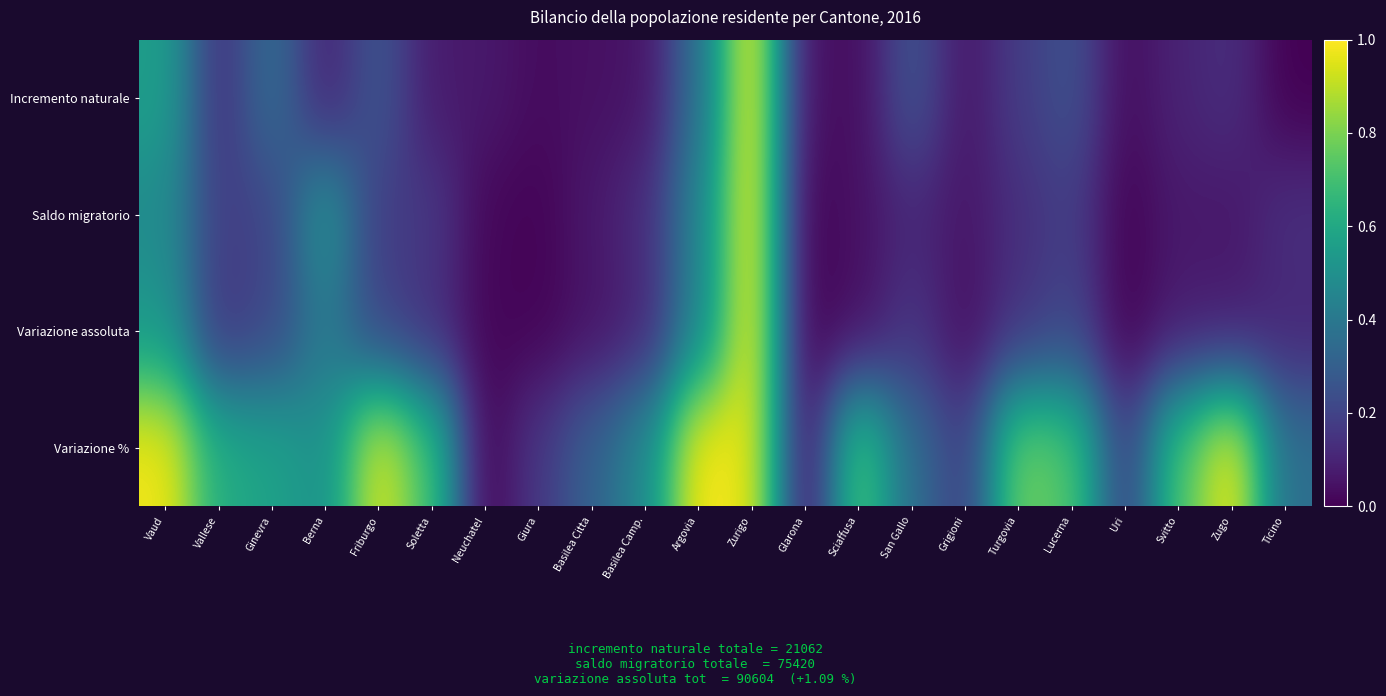

Reading left to right, extract all data points from this chart.

Incremento naturale: Vaud=0.6	Vallese=0.1	Ginevra=0.4	Berna=0.1	Friburgo=0.3	Soletta=0.1	Neuchatel=0.1	Giura=0.0	Basilea Citta=0.0	Basilea Camp.=0.1	Argovia=0.4	Zurigo=1.0	Glarona=0.0	Sciaffusa=0.0	San Gallo=0.3	Grigioni=0.1	Turgovia=0.2	Lucerna=0.2	Uri=0.0	Svitto=0.1	Zugo=0.1	Ticino=0.0
Saldo migratorio: Vaud=0.5	Vallese=0.2	Ginevra=0.2	Berna=0.5	Friburgo=0.2	Soletta=0.2	Neuchatel=0.0	Giura=0.0	Basilea Citta=0.1	Basilea Camp.=0.1	Argovia=0.4	Zurigo=1.0	Glarona=0.0	Sciaffusa=0.0	San Gallo=0.1	Grigioni=0.1	Turgovia=0.1	Lucerna=0.2	Uri=0.0	Svitto=0.1	Zugo=0.1	Ticino=0.1
Variazione assoluta: Vaud=0.5	Vallese=0.2	Ginevra=0.2	Berna=0.4	Friburgo=0.2	Soletta=0.1	Neuchatel=0.0	Giura=0.0	Basilea Citta=0.1	Basilea Camp.=0.1	Argovia=0.5	Zurigo=1.0	Glarona=0.0	Sciaffusa=0.0	San Gallo=0.2	Grigioni=0.0	Turgovia=0.1	Lucerna=0.2	Uri=0.0	Svitto=0.1	Zugo=0.1	Ticino=0.1
Variazione %: Vaud=1.0	Vallese=0.6	Ginevra=0.6	Berna=0.5	Friburgo=1.0	Soletta=0.7	Neuchatel=0.0	Giura=0.2	Basilea Citta=0.3	Basilea Camp.=0.5	Argovia=1.0	Zurigo=1.0	Glarona=0.0	Sciaffusa=0.7	San Gallo=0.4	Grigioni=0.2	Turgovia=0.8	Lucerna=0.7	Uri=0.2	Svitto=0.7	Zugo=1.0	Ticino=0.4